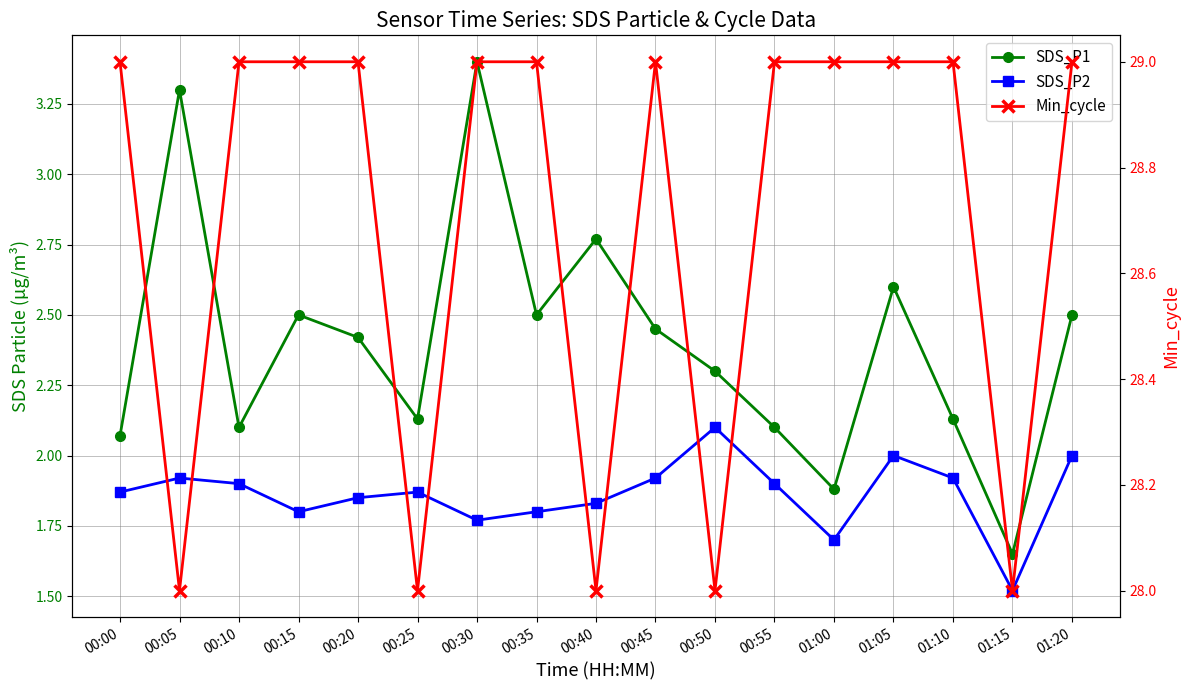

List the series in order of their peak value, lowest first.

SDS_P2, SDS_P1, Min_cycle